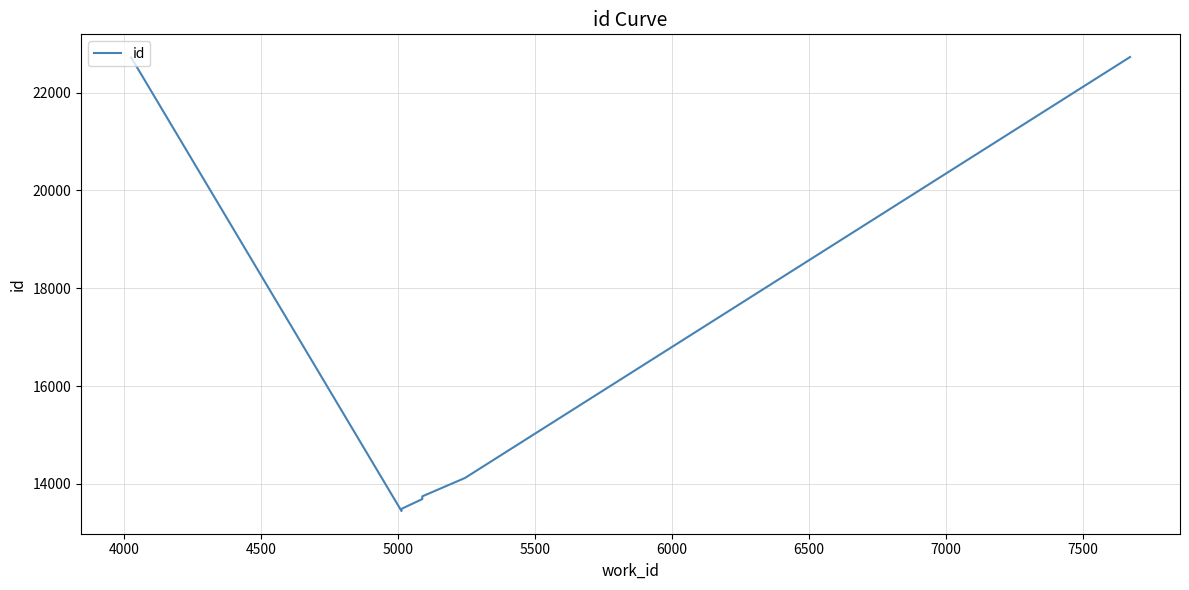

What is the difference between the maximum and second lowest values?

9236